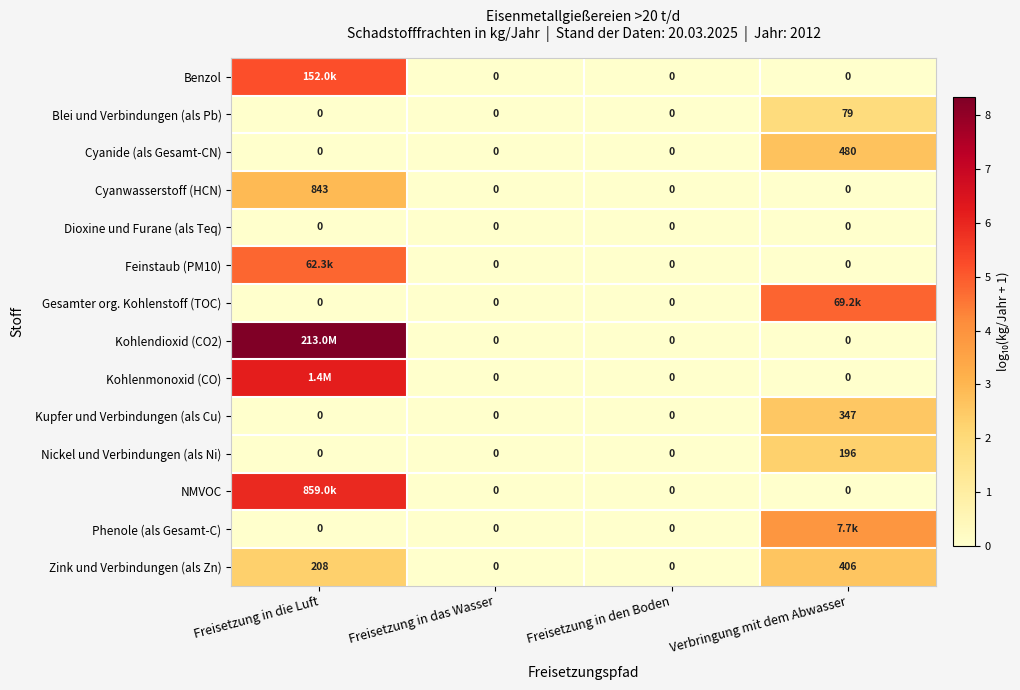

Count the Cyanwasserstoff (HCN) values in the range 0 to 2.

3